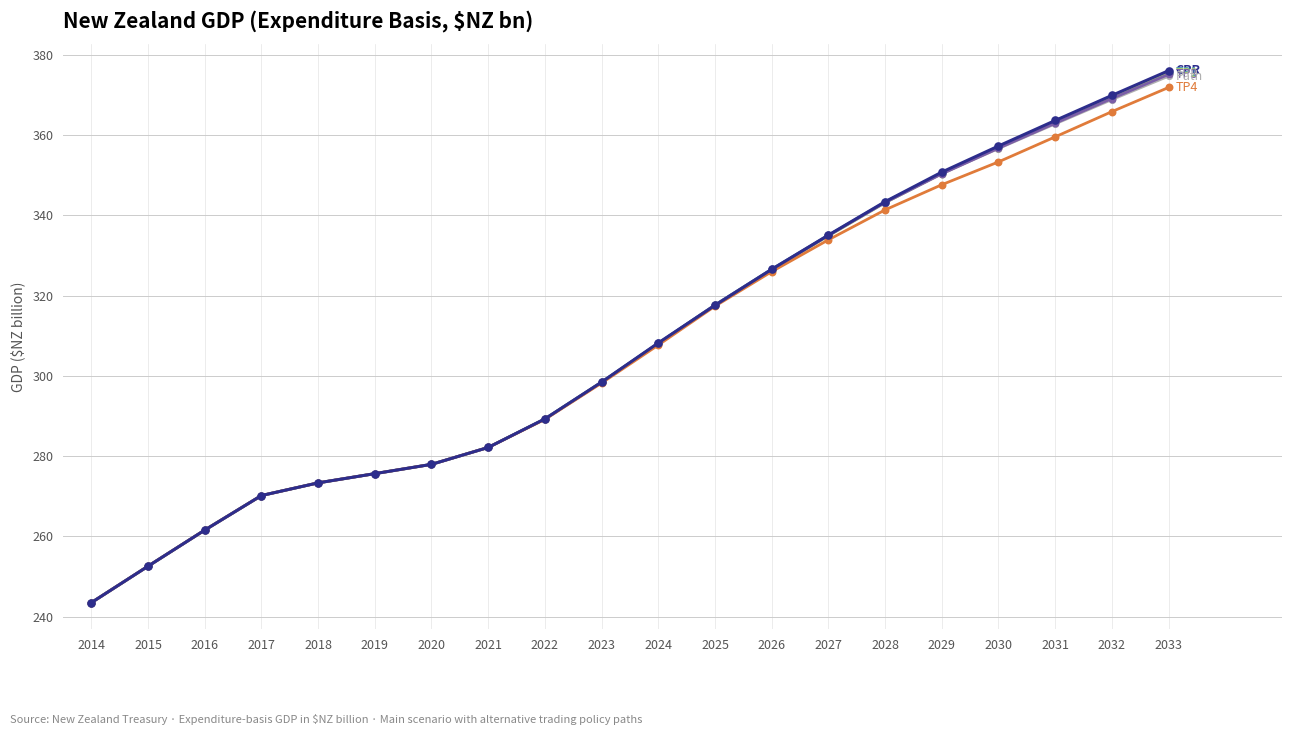

What is the greatest value displayed?

376.0